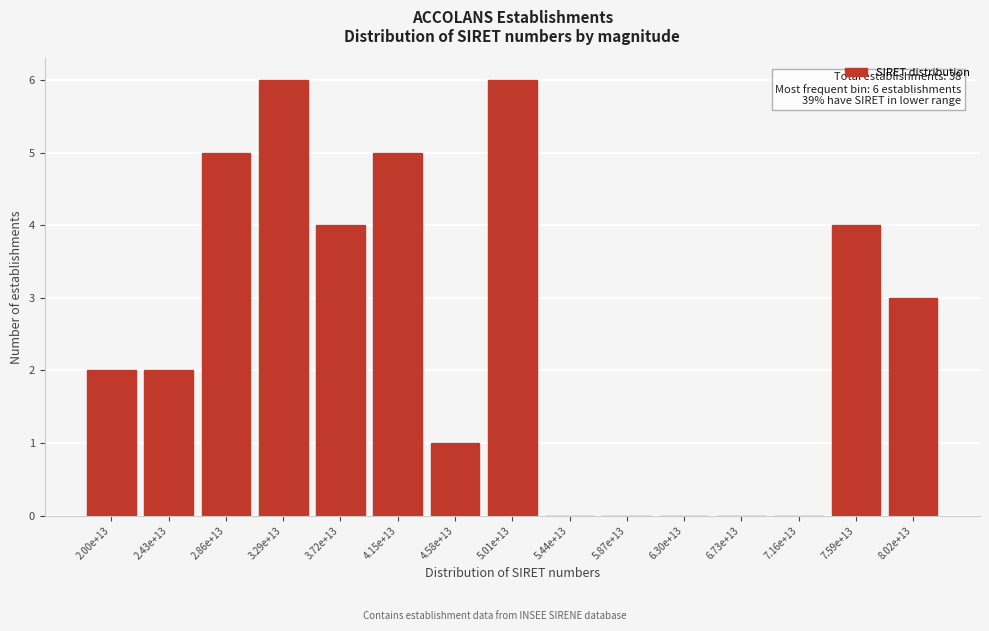

Reading left to right, extract all data points from this chart.

2.00e+13=2	2.43e+13=2	2.86e+13=5	3.29e+13=6	3.72e+13=4	4.15e+13=5	4.58e+13=1	5.01e+13=6	5.44e+13=0	5.87e+13=0	6.30e+13=0	6.73e+13=0	7.16e+13=0	7.59e+13=4	8.02e+13=3